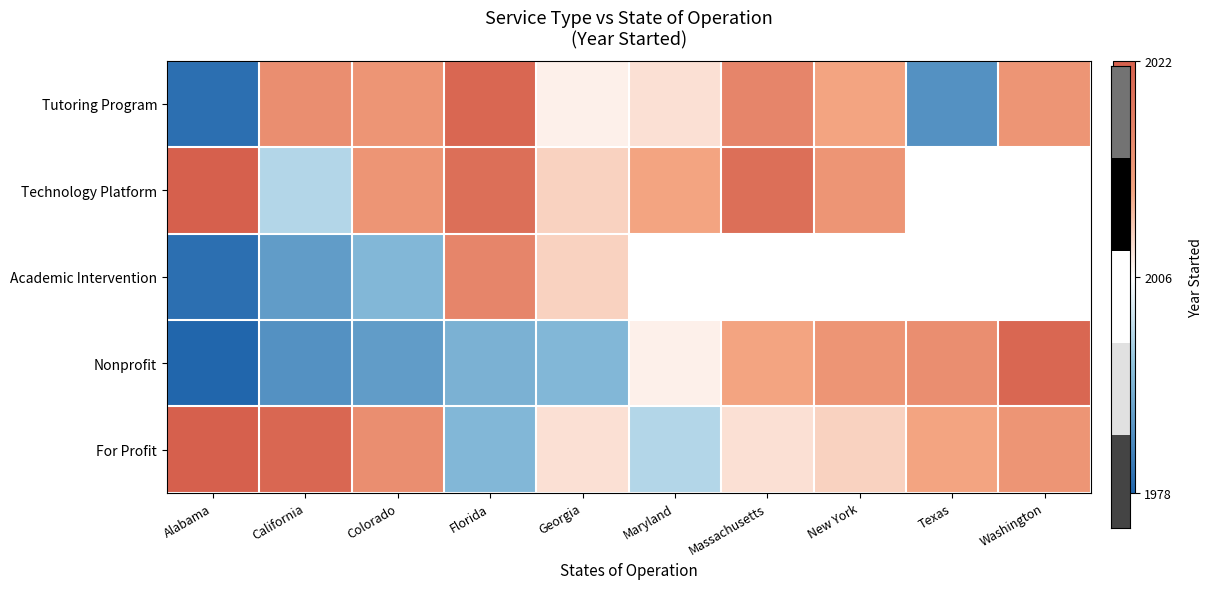

What is the difference between the maximum and minimum values in the Tutoring Program series?

41.0